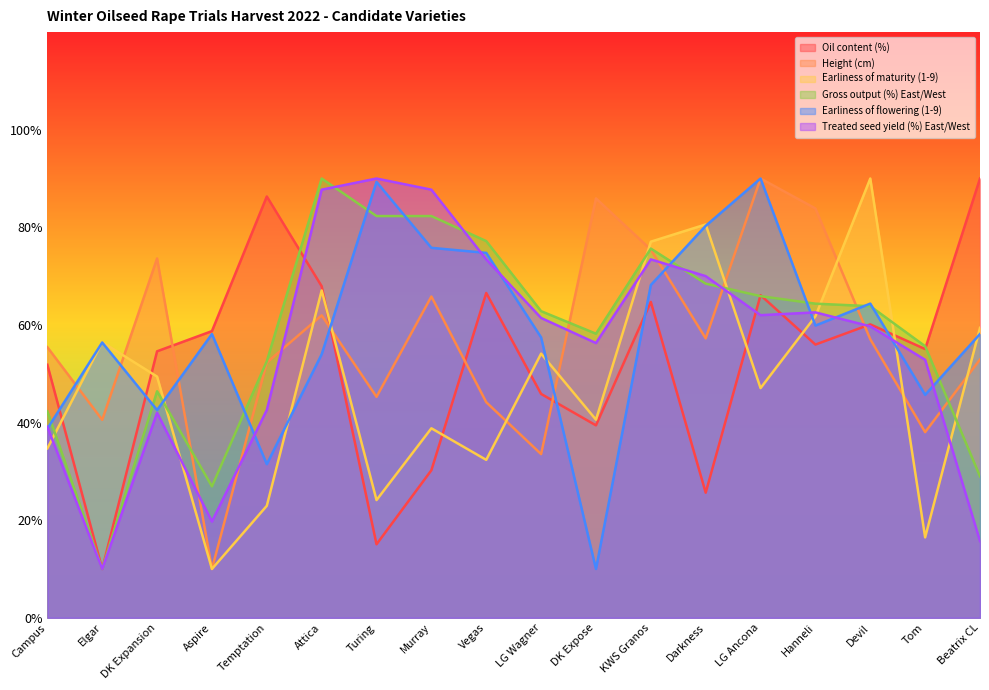

Is it true that Gross output (%) East/West equals 111.7 at Darkness?

False